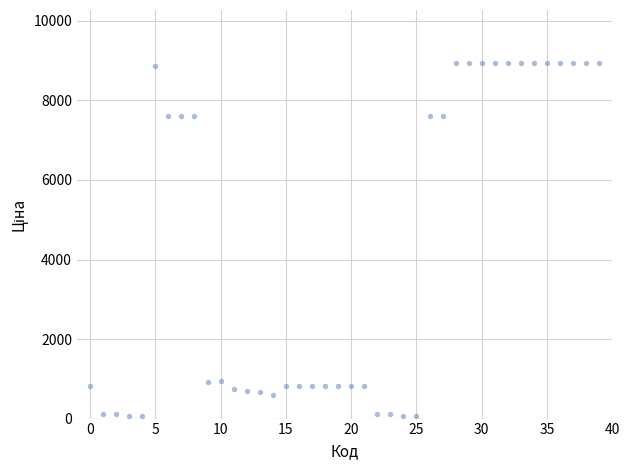

What is the range of Y values (max minus min)?

8877.1